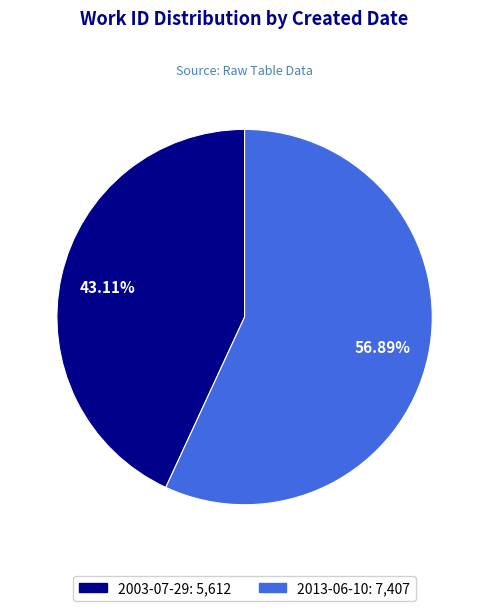

What portion of the pie excludes 2013-06-10?

43.1%